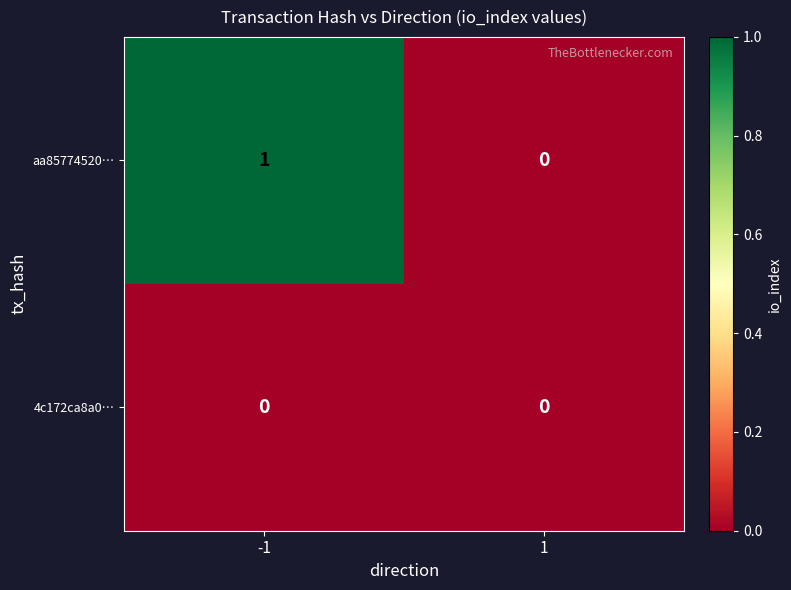

The value of 4c172ca8a0… at -1 is 0. True or false?

True